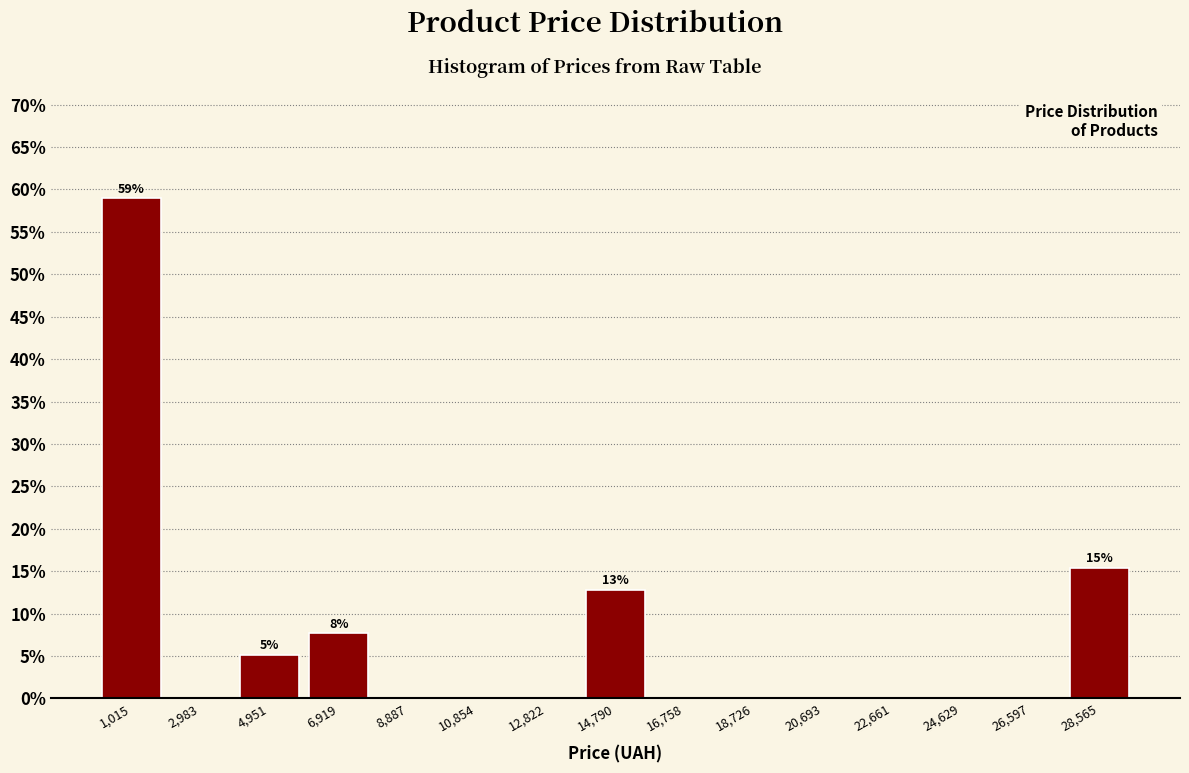

Which range on the x-axis has the tallest bar?

0 to 2000